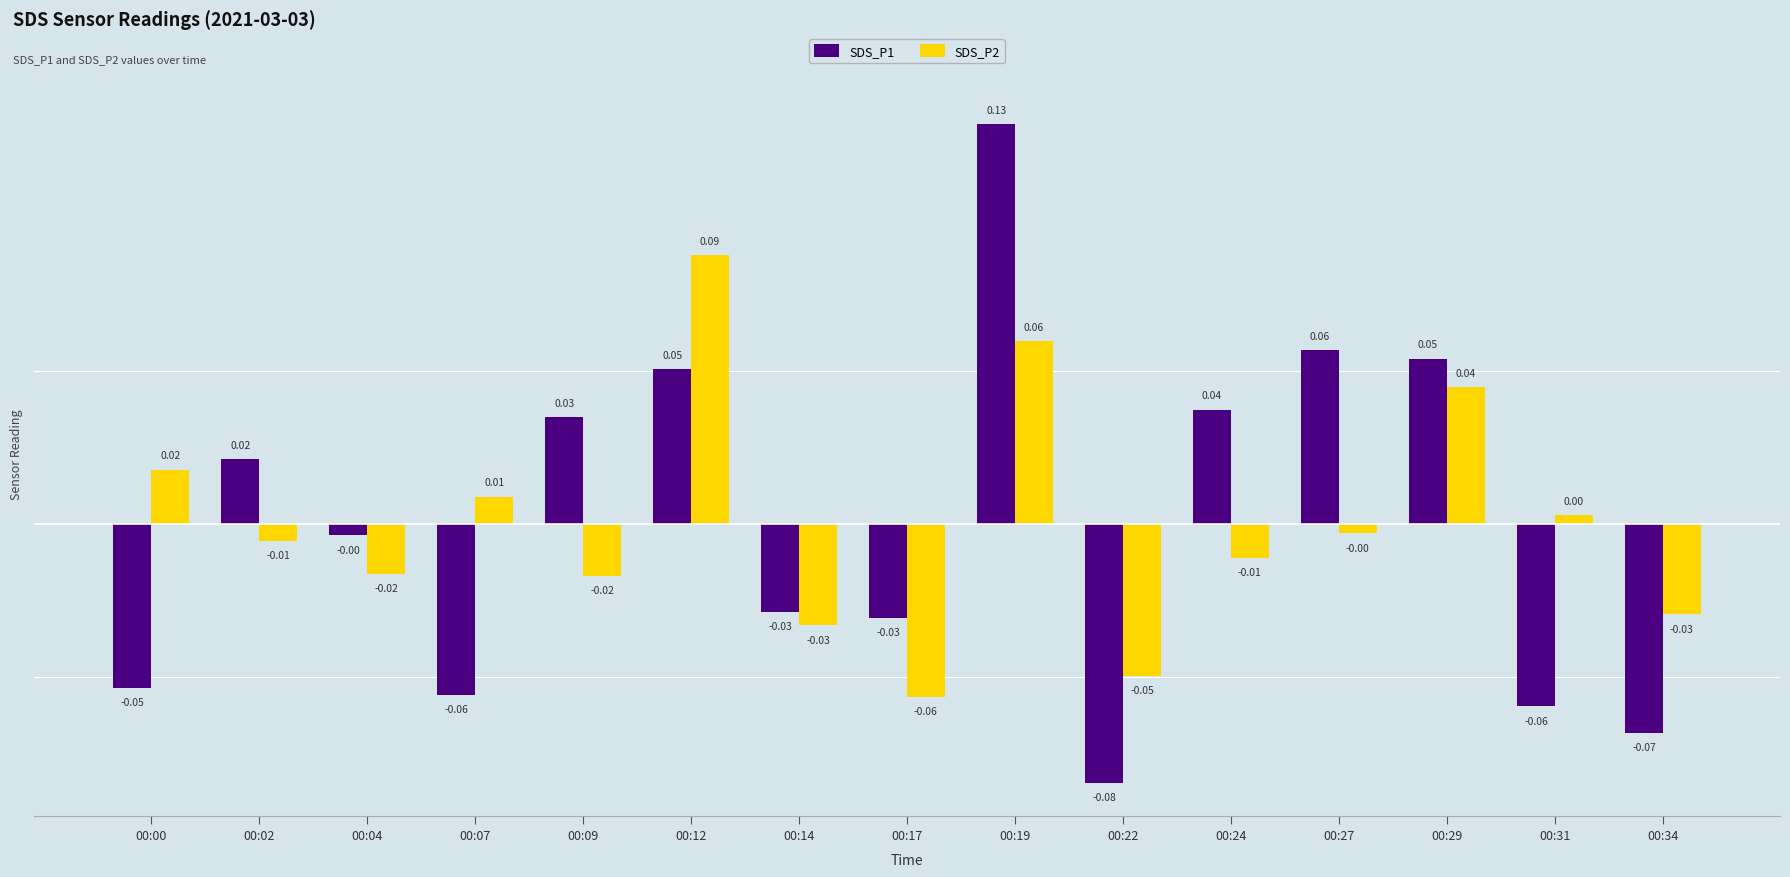

How many categories are shown in the chart?

15